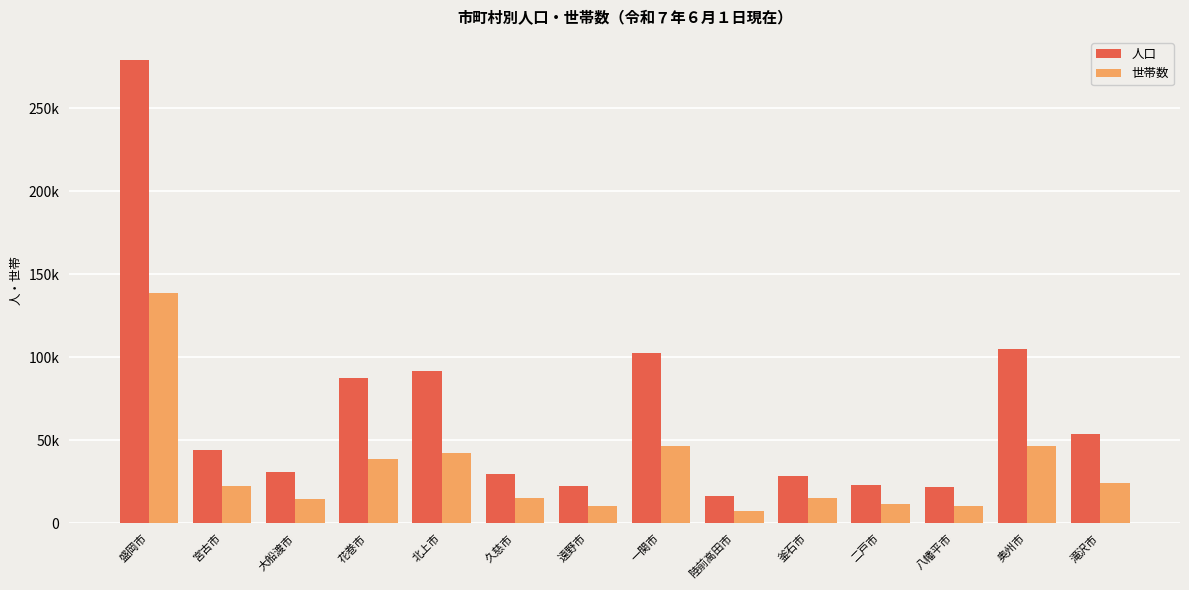

Which category has the lowest value across all series?

陸前高田市